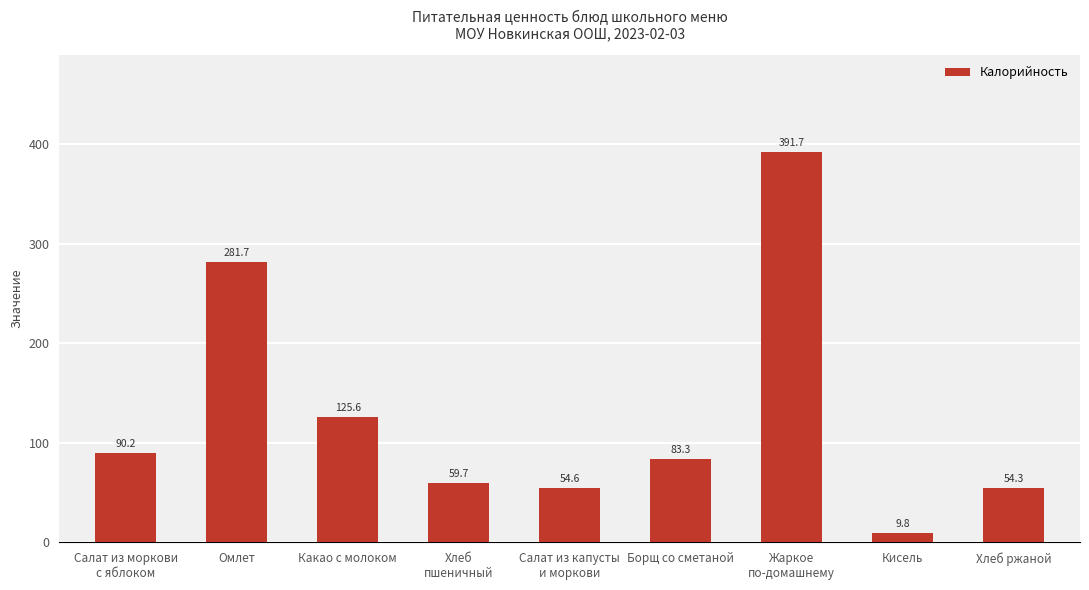

True or false: the data shows 9.8 at Кисель.

True